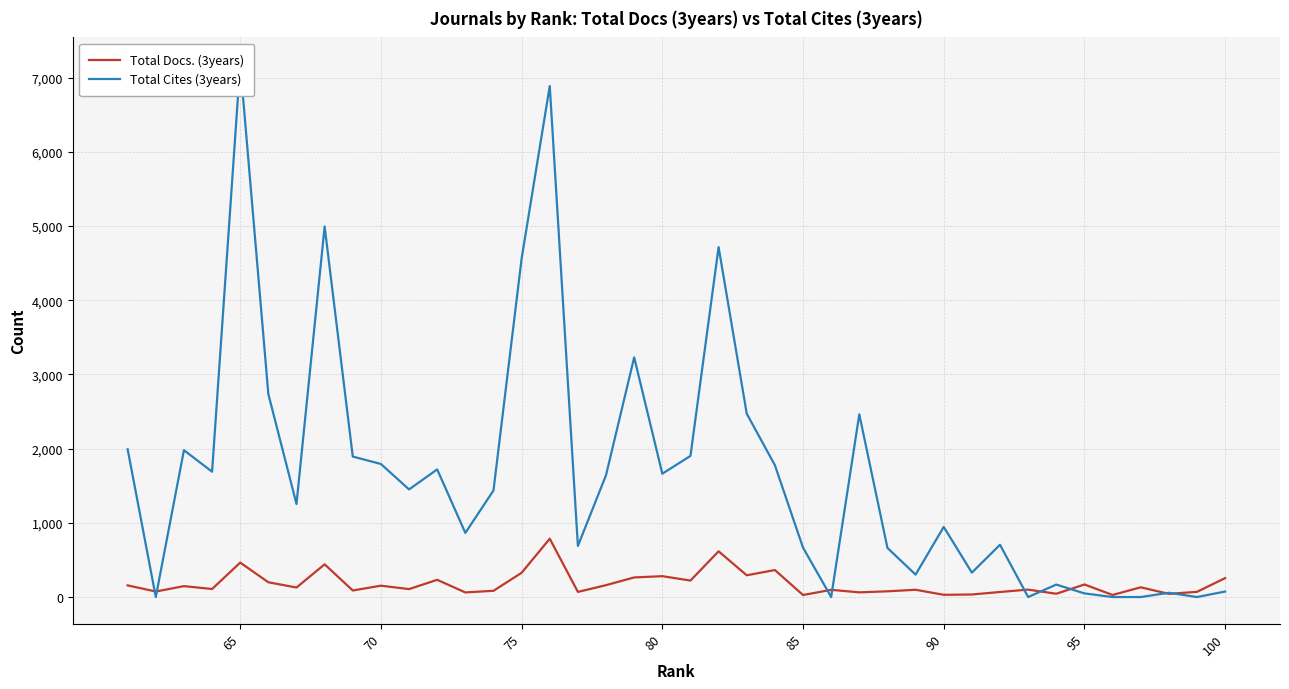

The value of Total Cites (3years) at 95 is 87. True or false?

False